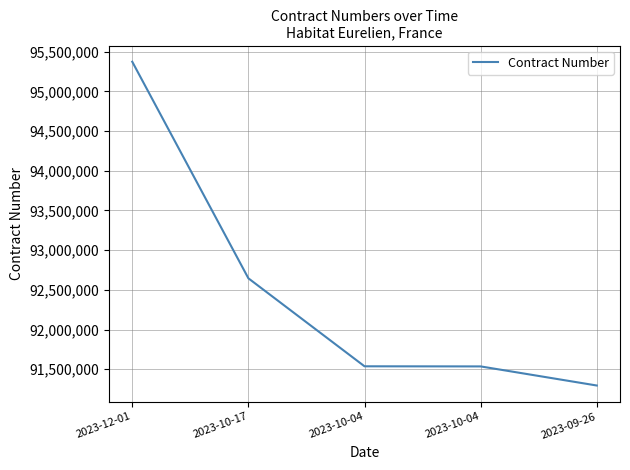

What is the label of the 1st point from the left?

2023-12-01